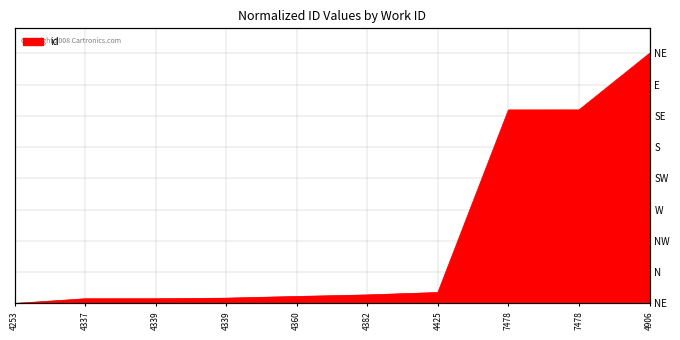

List the labels in order of value, largest first.

4906, 7478, 7478, 4425, 4382, 4360, 4339, 4339, 4337, 4253